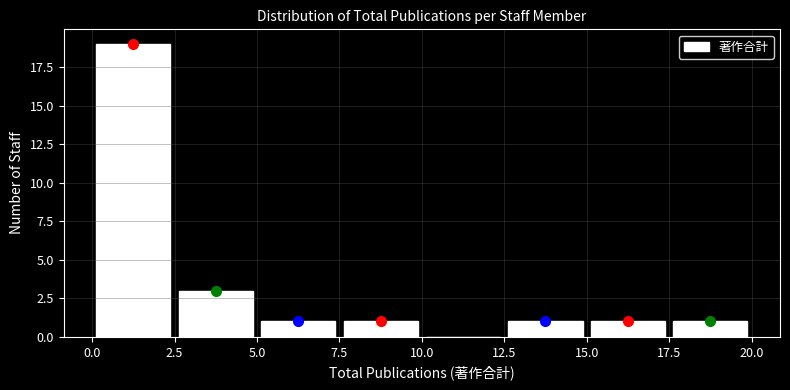

Reading left to right, list every bar in this chart as the range it spans on the x-axis followed by its height. The values are not printed on the chart, so give them approximately, as read against the axis.

0.0 to 2.5: 19
2.5 to 5.0: 3
5.0 to 7.5: 1
7.5 to 10.0: 1
10.0 to 12.5: 0
12.5 to 15.0: 1
15.0 to 17.5: 1
17.5 to 20.0: 1